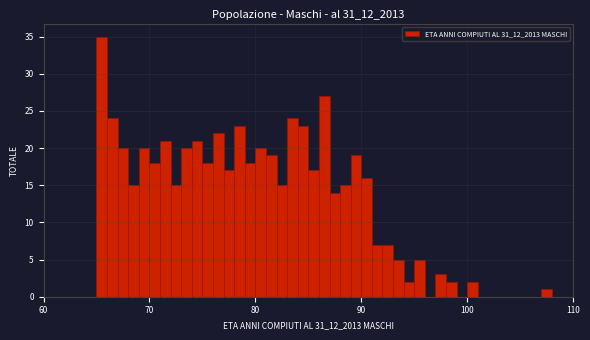

Around what value on the x-axis is the tallest bar? Give the approximate position of its centre, as read against the axis.

66